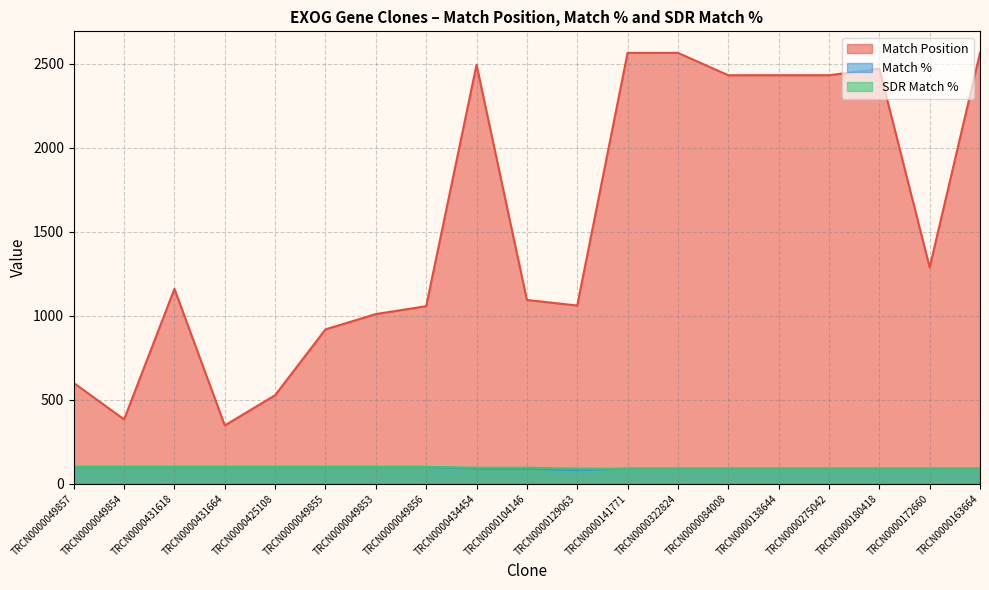

Which series has the largest total across all categories?

Match Position